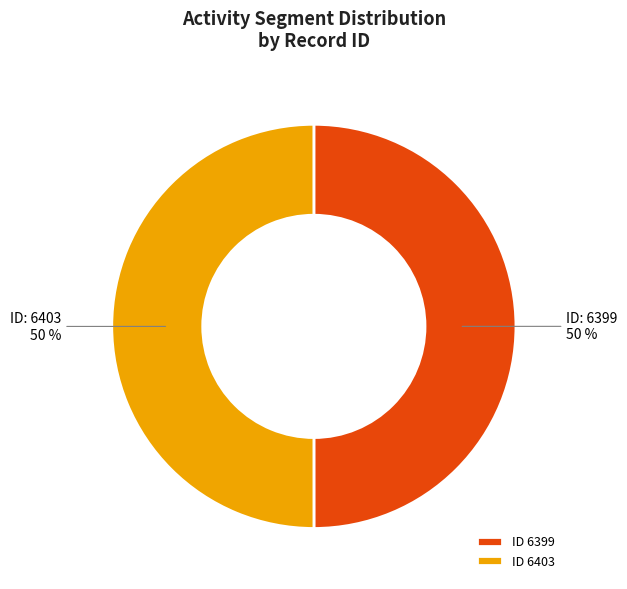

Is it true that ID 6403 is 50% of the pie?

True